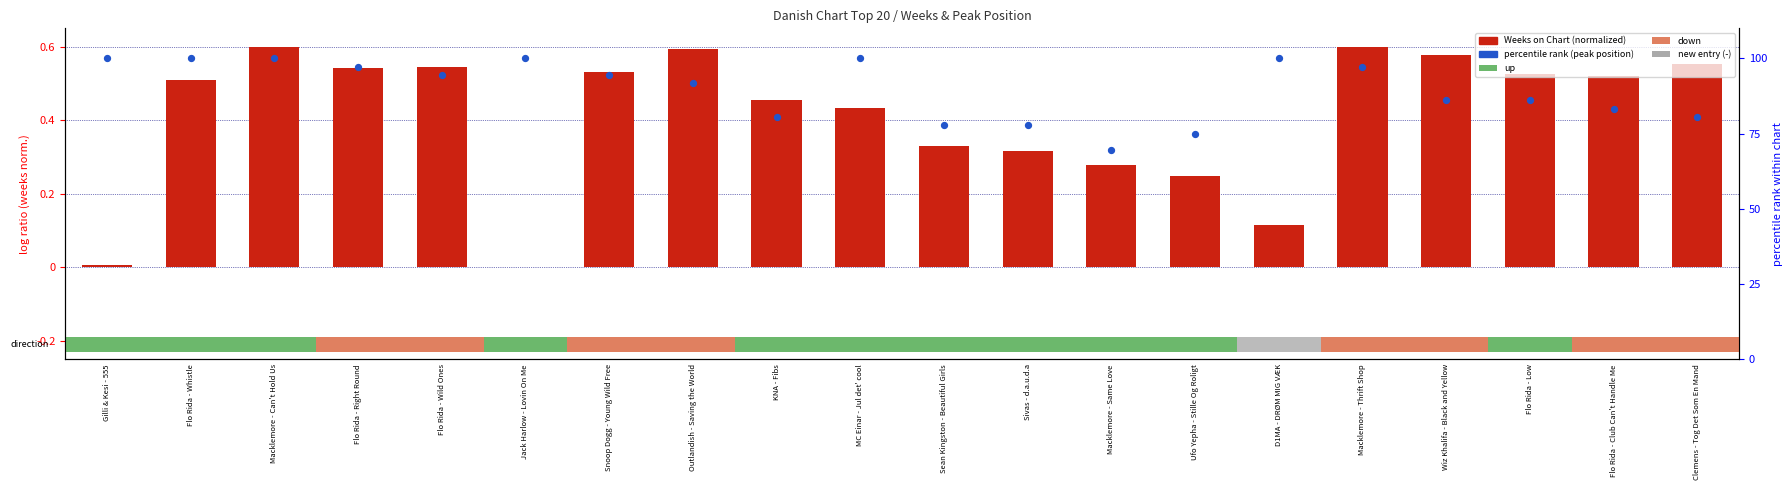

Which series has the largest Y range (max minus min)?

percentile rank (peak pos)